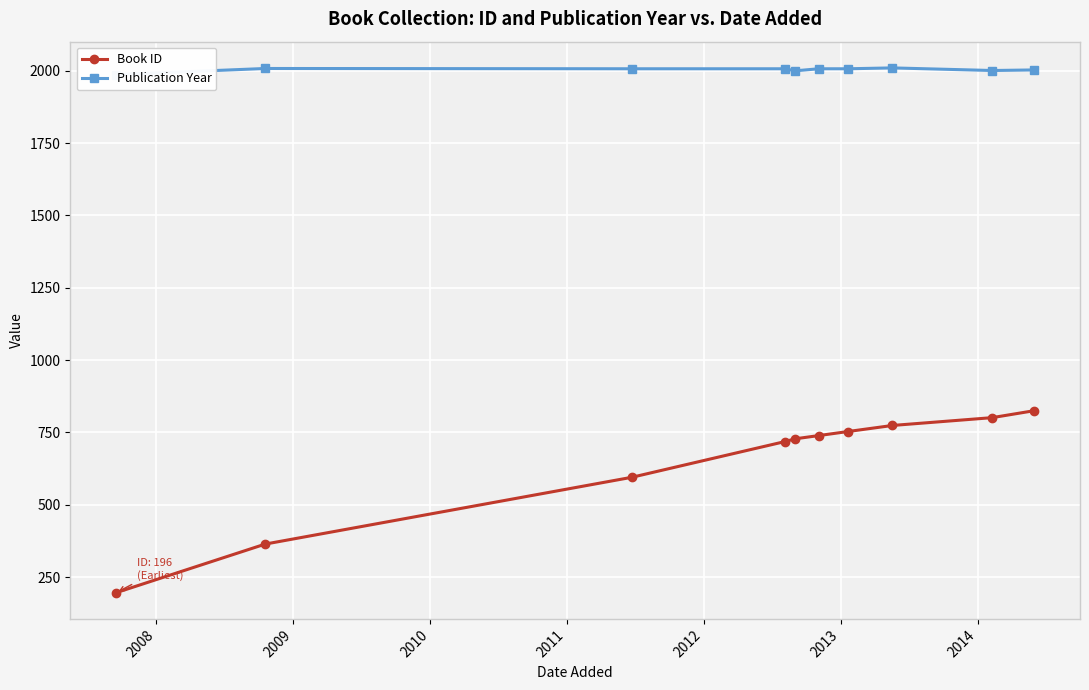

What is the value of the Book ID point at the 7th from the left?

753